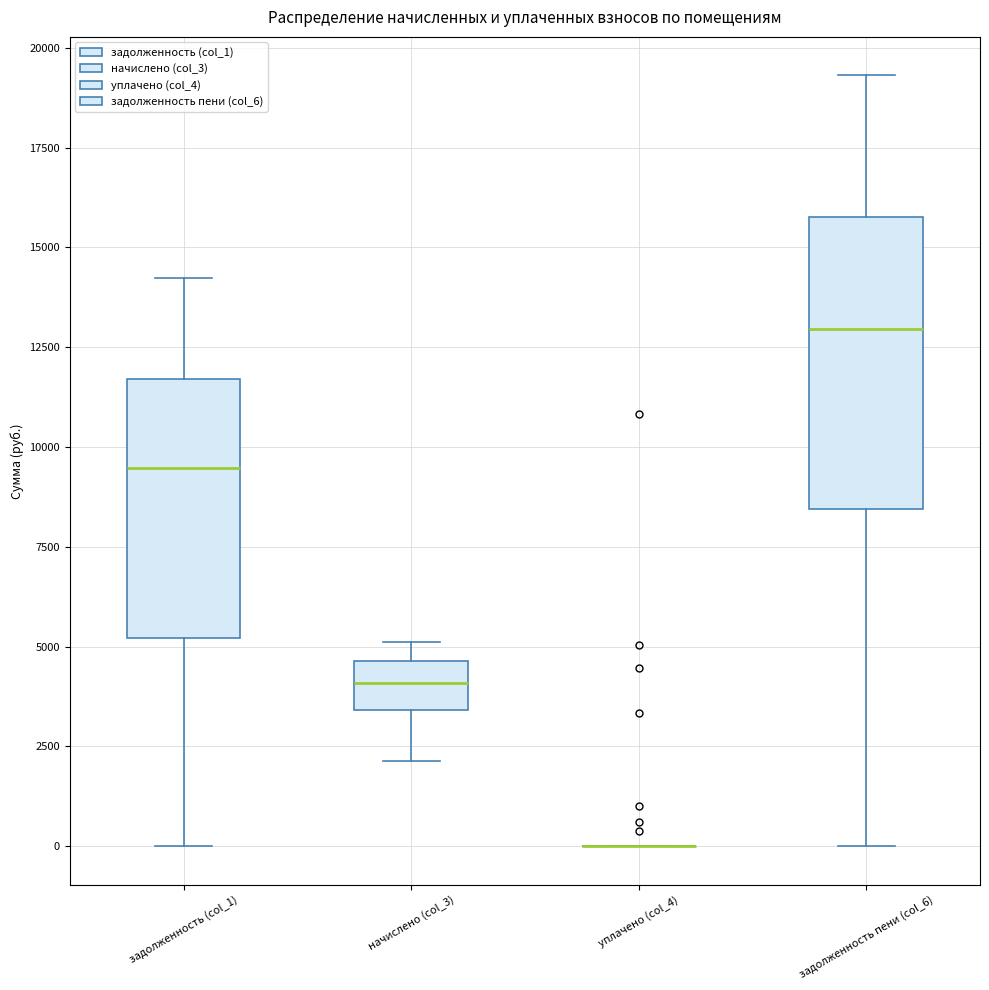

Comparing the boxes themselves (not the whiskers), which one is the tallest?

задолженность пени (col_6)